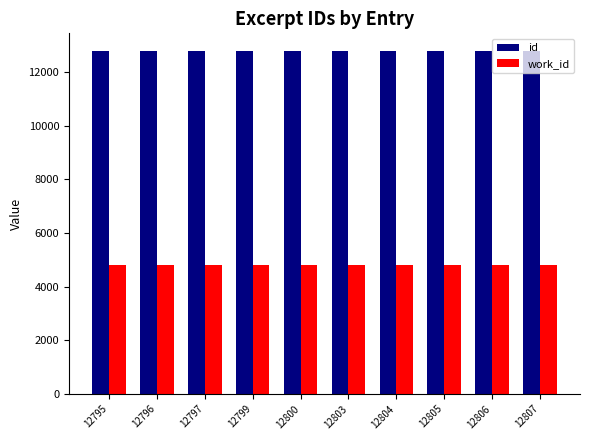

Count the number of categories in the chart.

10